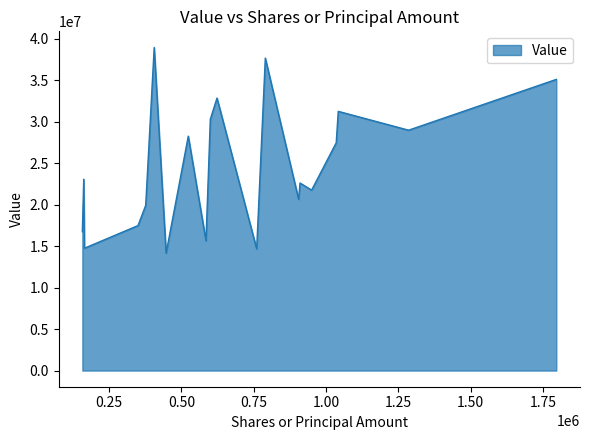

What is the difference between the maximum and minimum values?

24798000